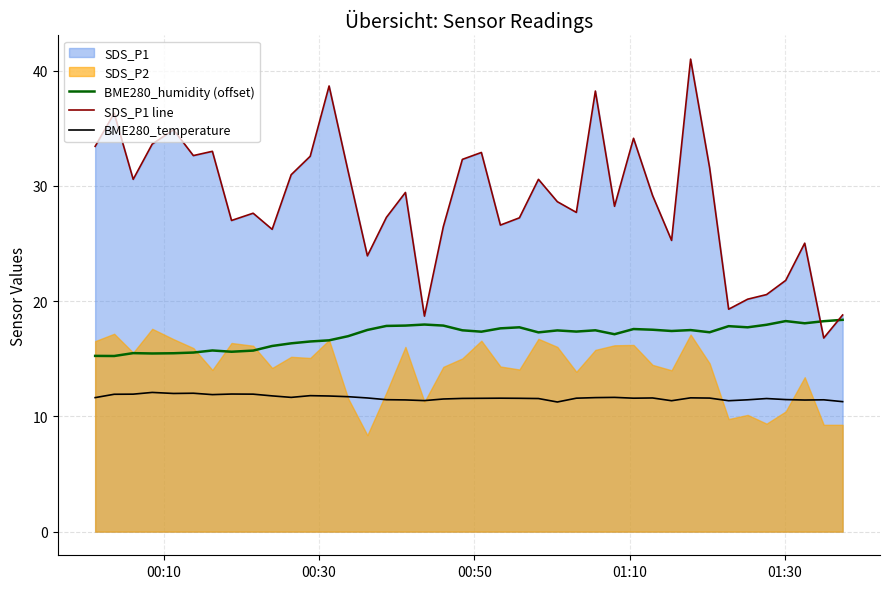

What is the maximum value for SDS_P1 line?

41.0